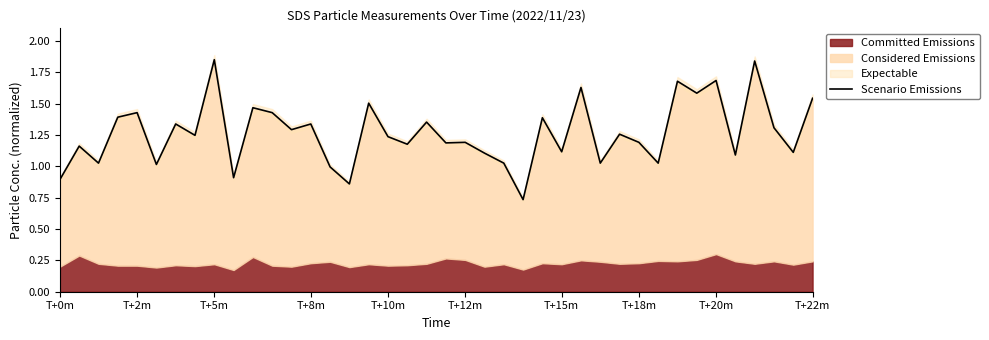

The chart shows a value of 1.0 at 23. True or false?

True